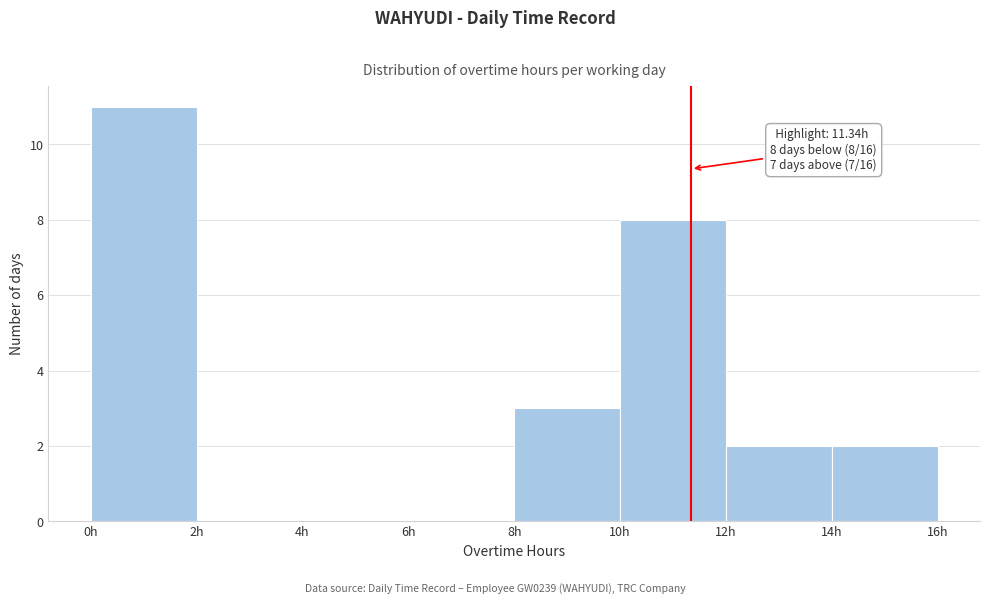

Which range on the x-axis has the tallest bar?

0 to 2